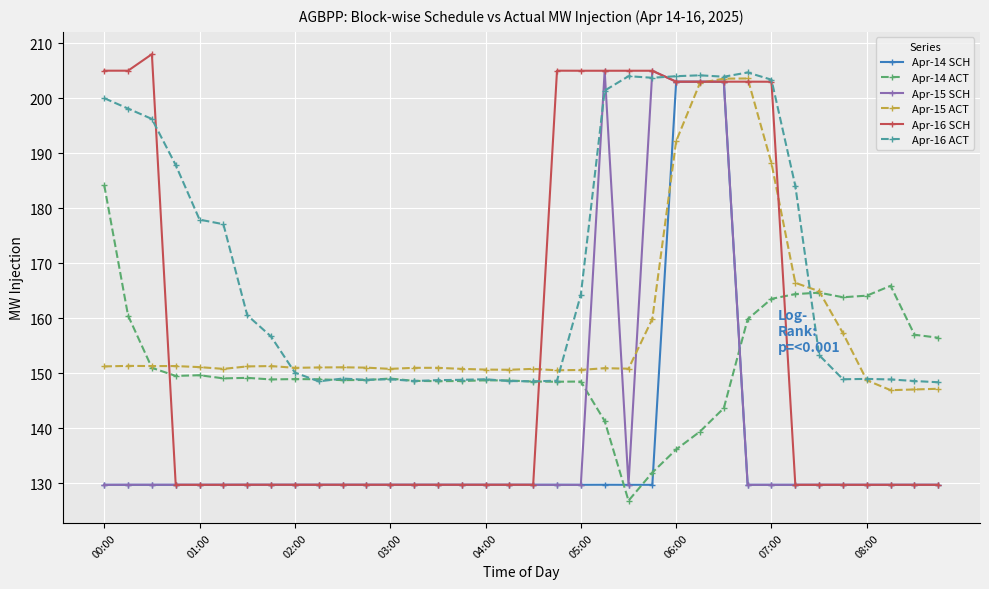

Which series has the largest total across all categories?

Apr-16 ACT